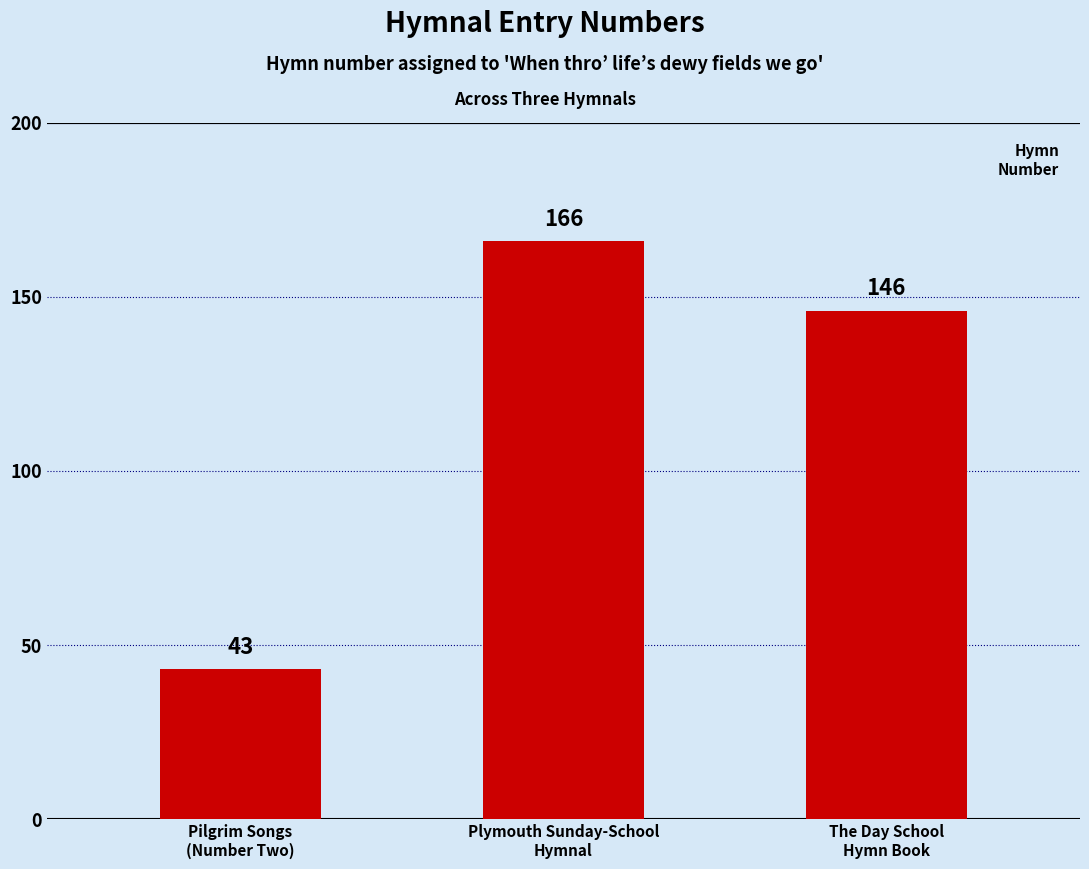

What is the sum of all values?

355